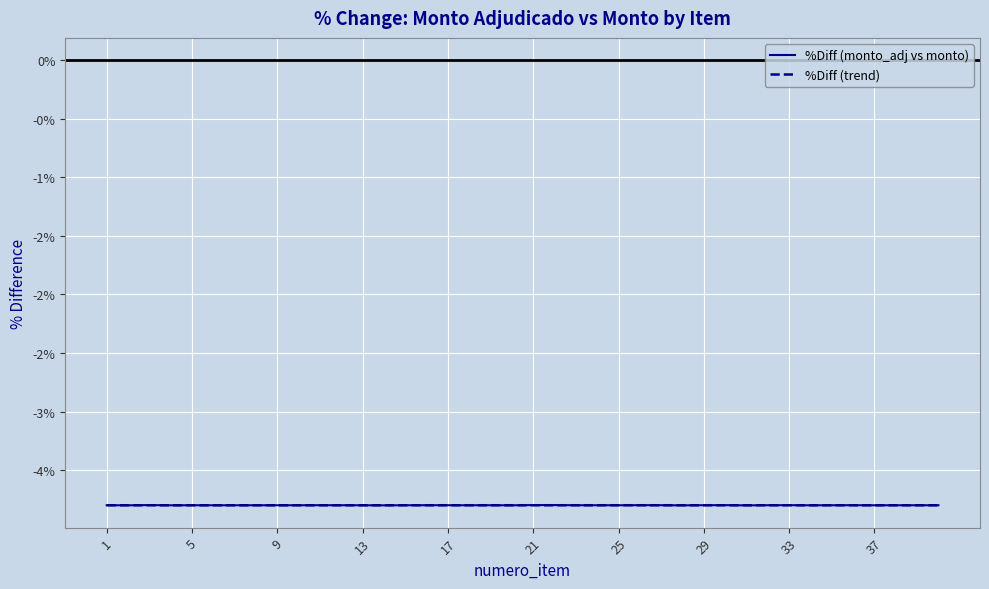

What is the highest value of the %Diff (trend) series?

-3.8